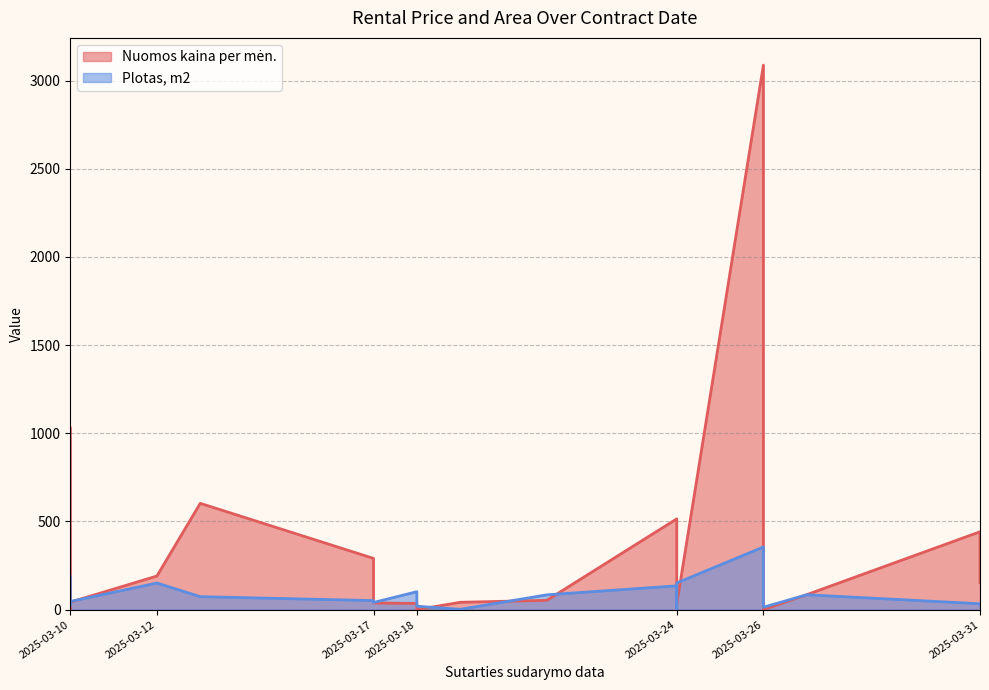

How many lines are shown in the chart?

2